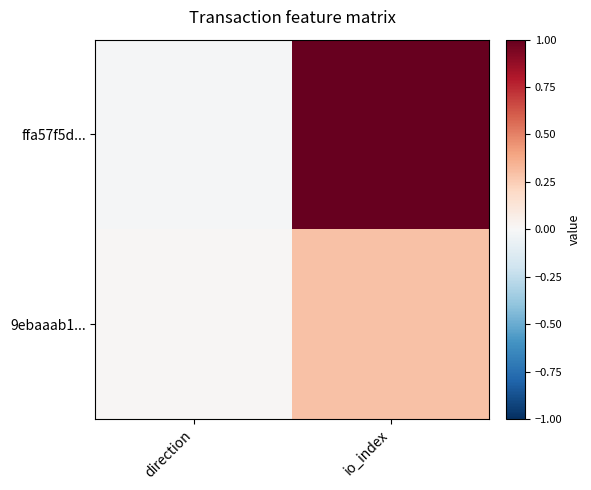

At how many categories does at least one series exceed 0?

2